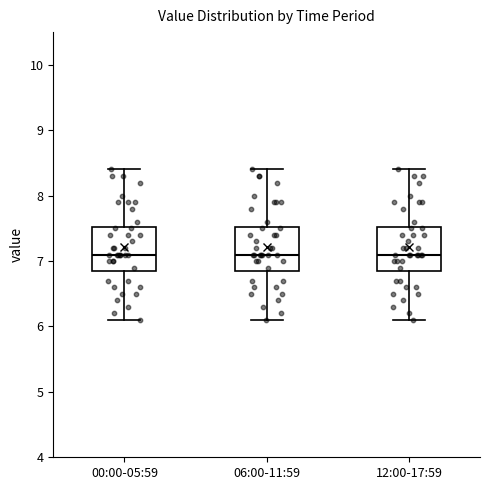

Where does the upper whisker of the box for 00:00-05:59 end on the y-axis? The values are not printed on the chart, so give them approximately, as read against the axis.

8.4